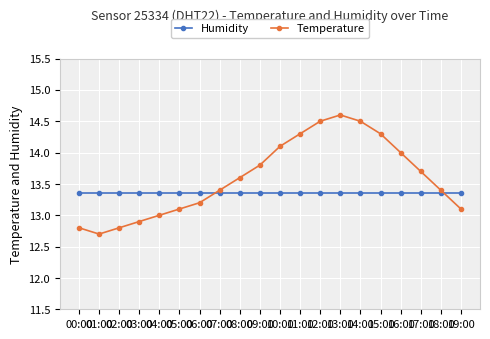

Is it true that Humidity equals 20.3 at 06:00?

False